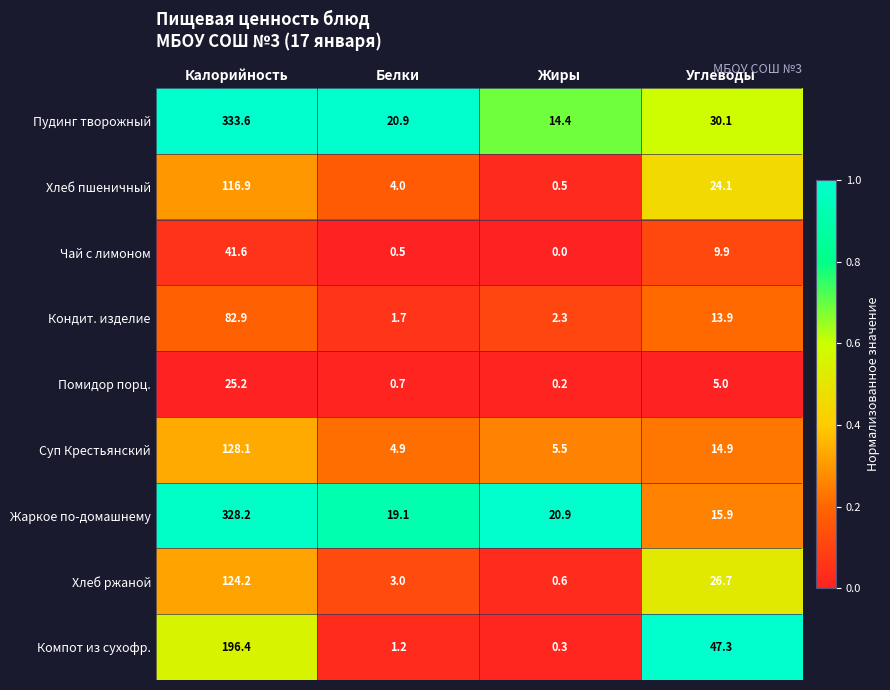

What is the greatest value displayed?

333.6